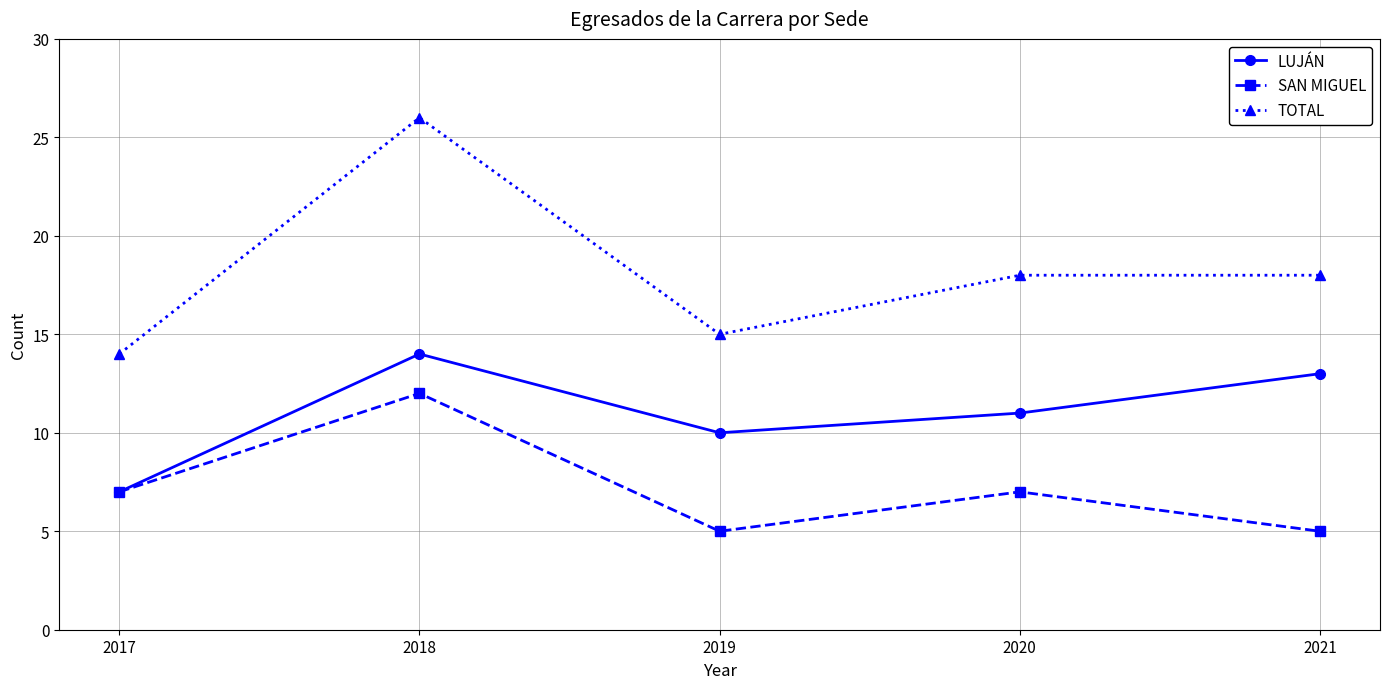

At which category does SAN MIGUEL reach its first local valley?

2019